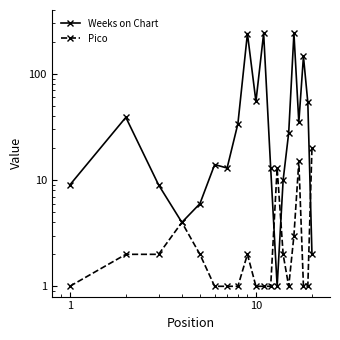

What is the lowest value of the Pico series?

1